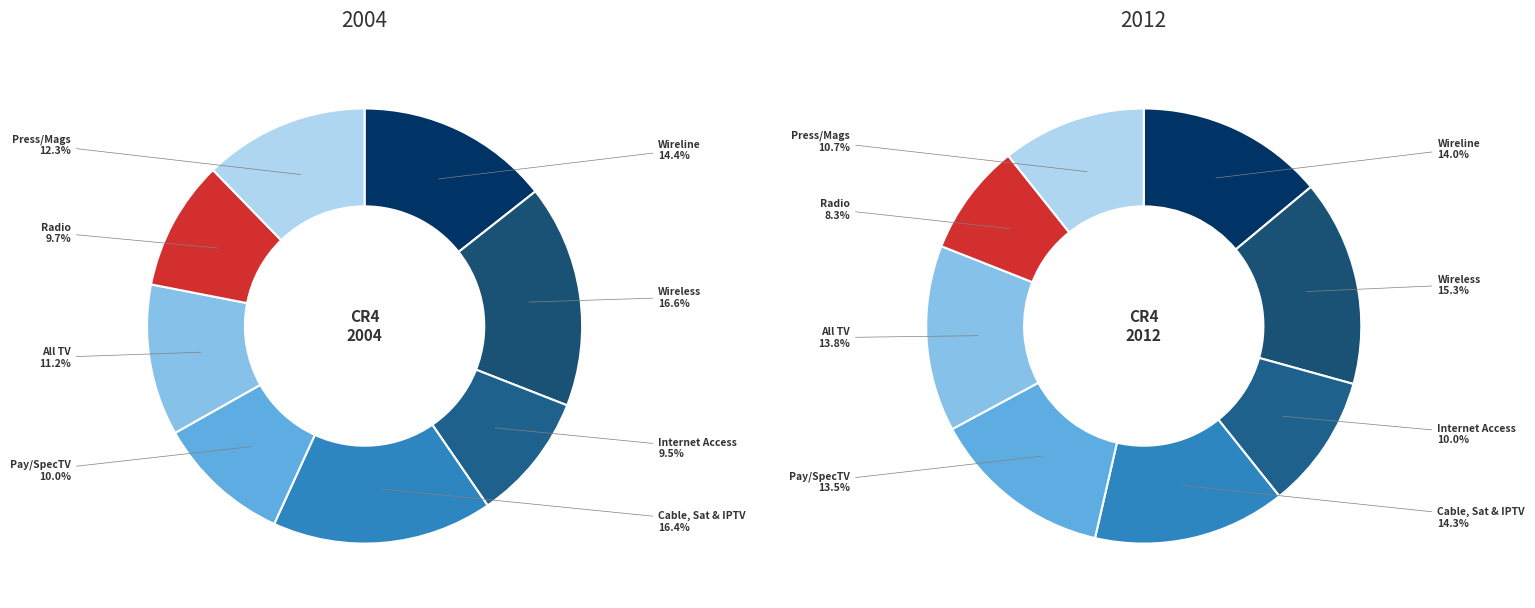

What portion of the pie excludes Wireless?

83.4%